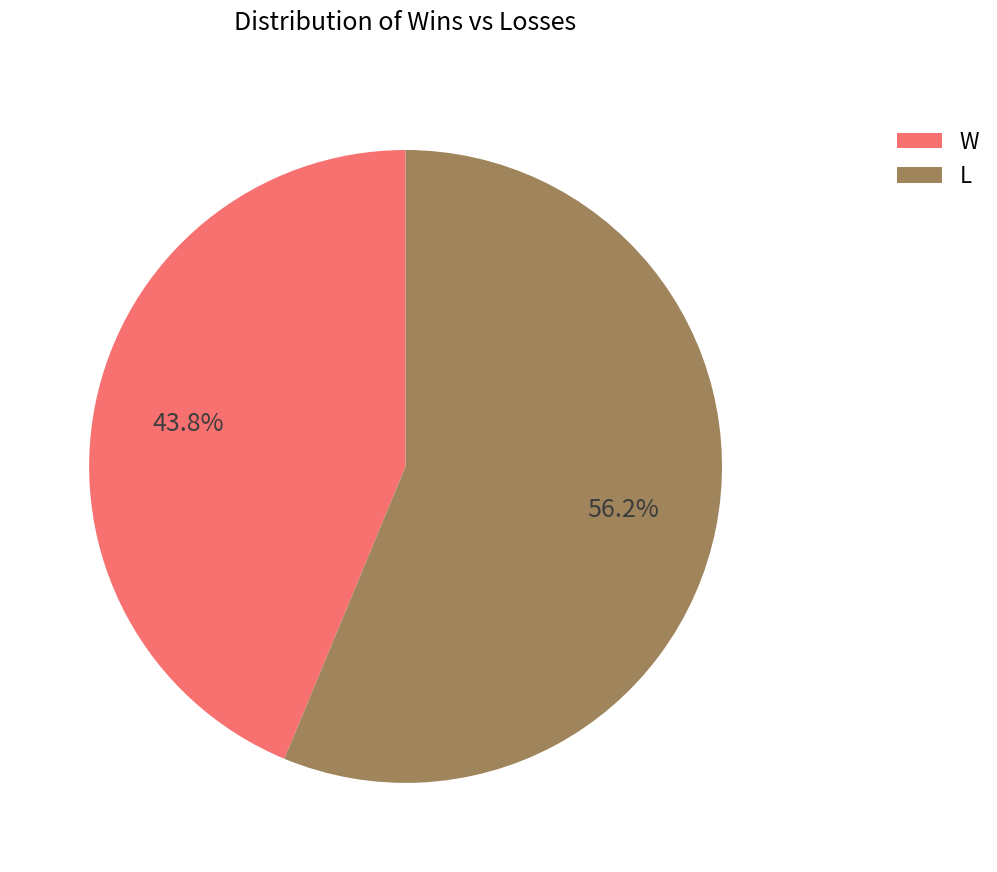

Between W and L, which is larger?

L